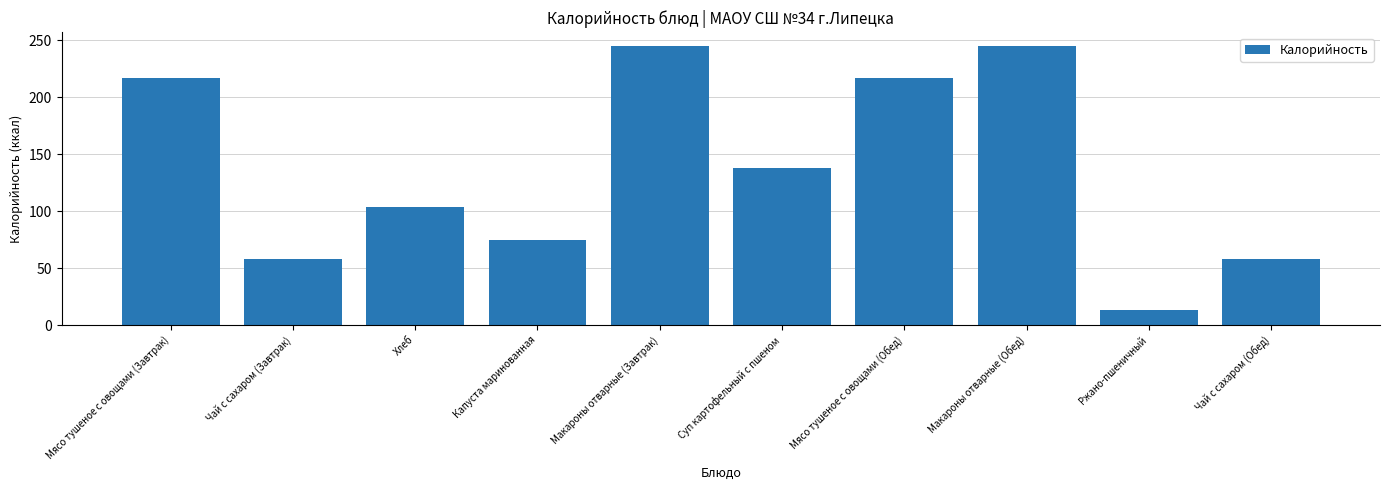

Reading left to right, transcribe all the data shown in this chart.

216.8	58.0	103.4	74.4	244.5	138.0	216.8	244.5	13.2	58.0